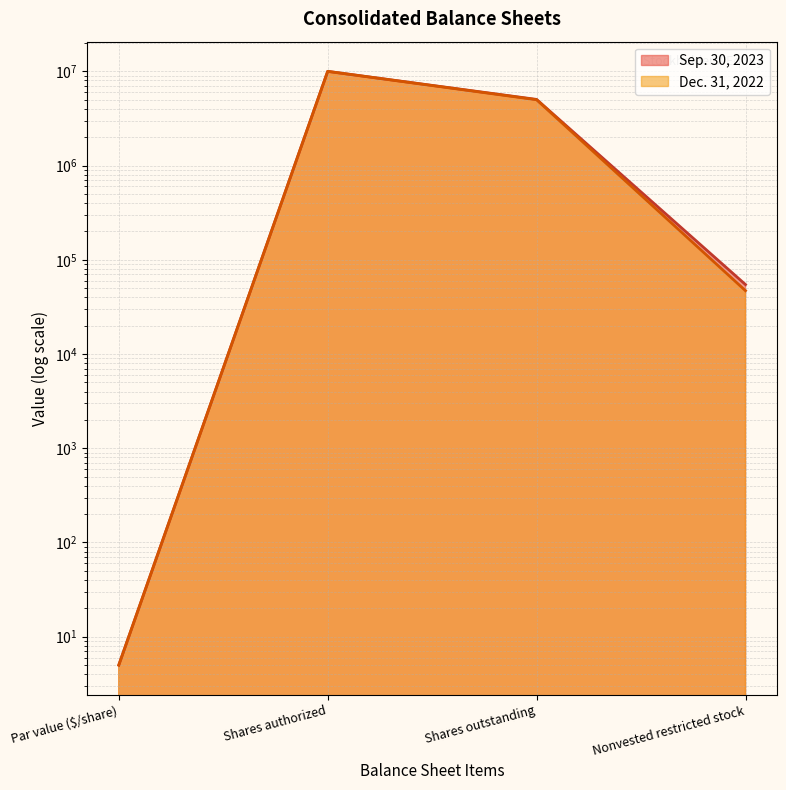

What position from the left is Shares authorized?

2